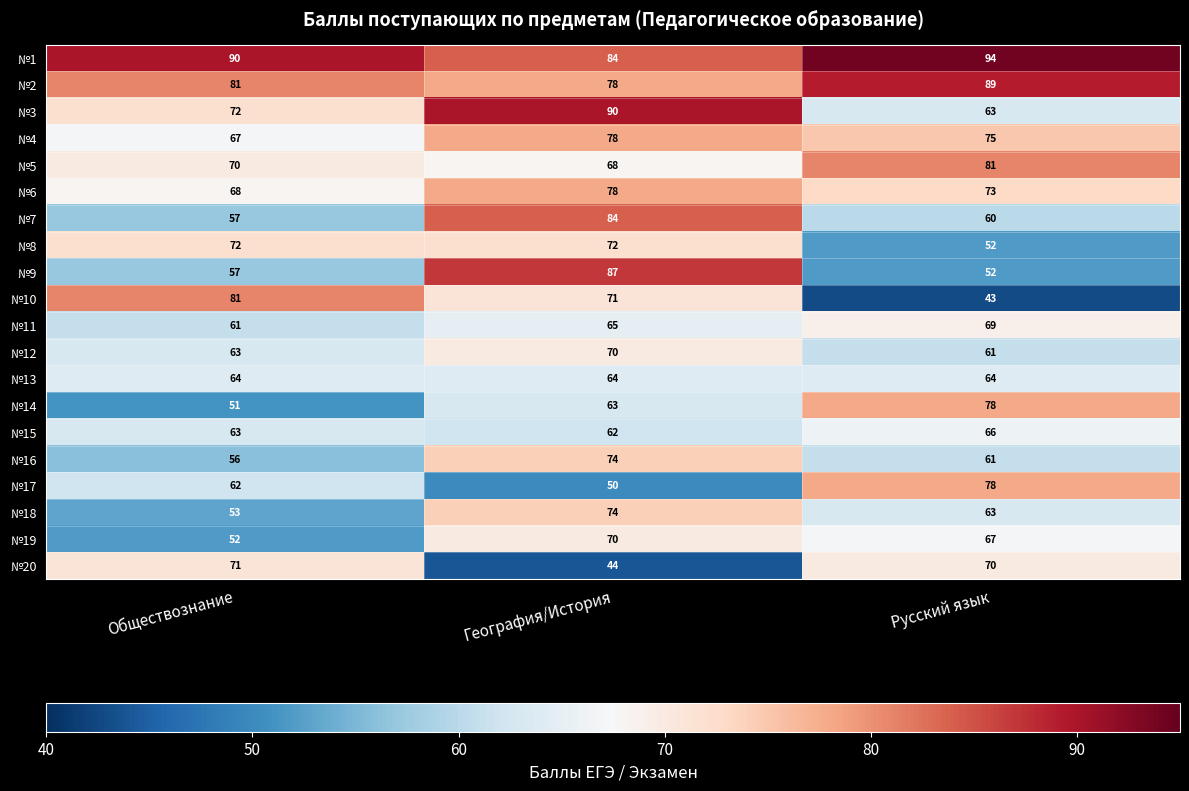

What is the difference between the maximum and second lowest values in the №12 series?

7